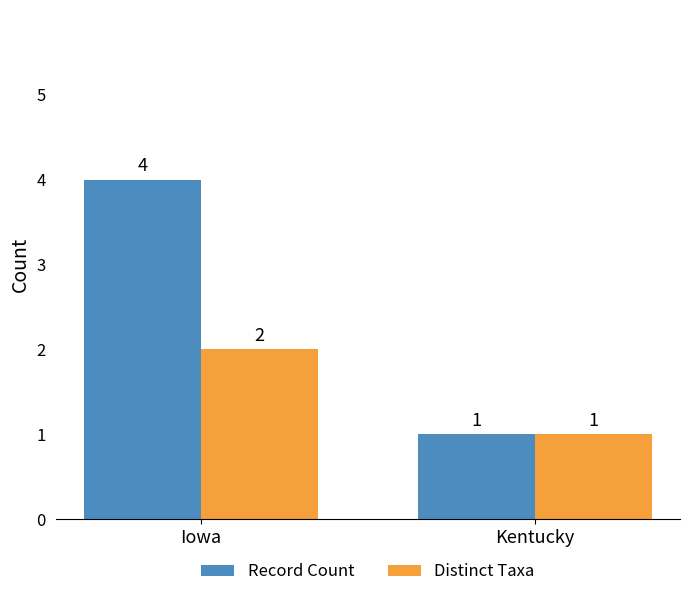

List the series in order of their peak value, highest first.

Record Count, Distinct Taxa